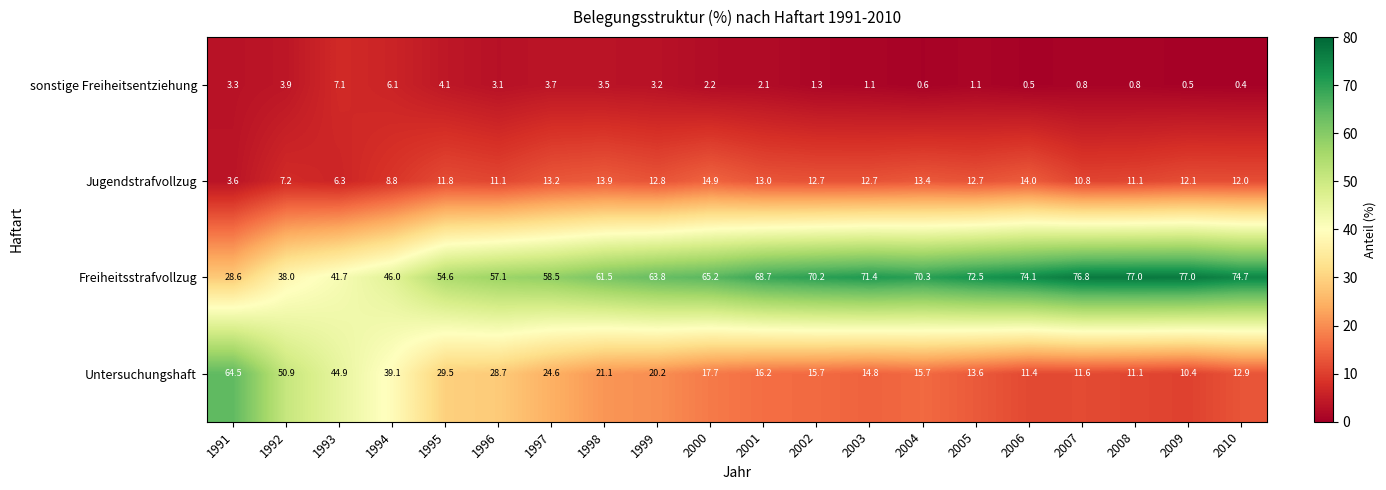

At how many categories does at least one series exceed 44?

20